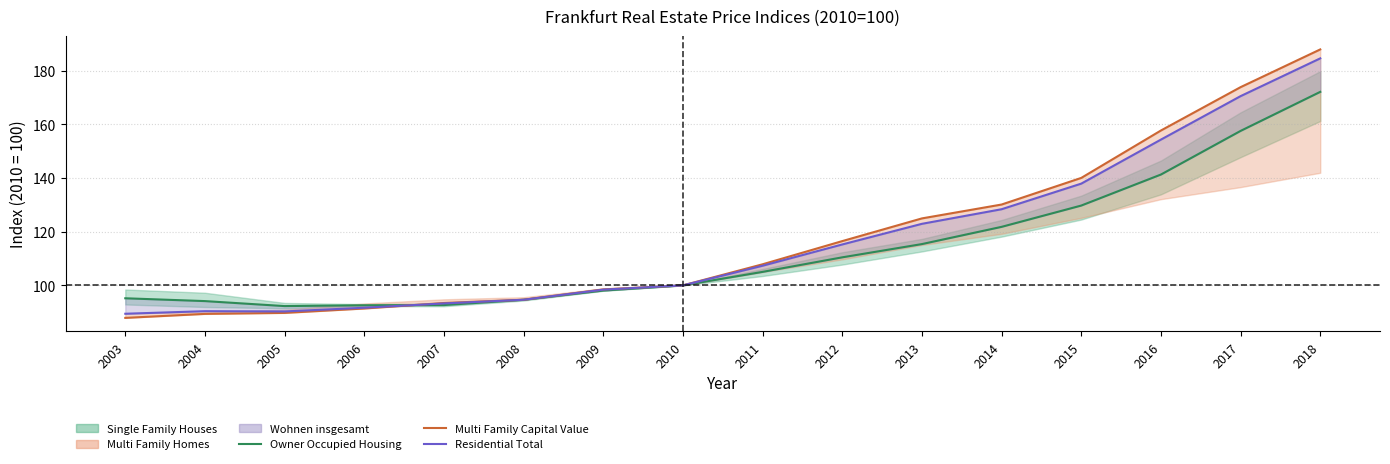

Between which two adjacent categories do Owner Occupied Housing and Multi Family Capital Value first intersect?

2006 and 2007